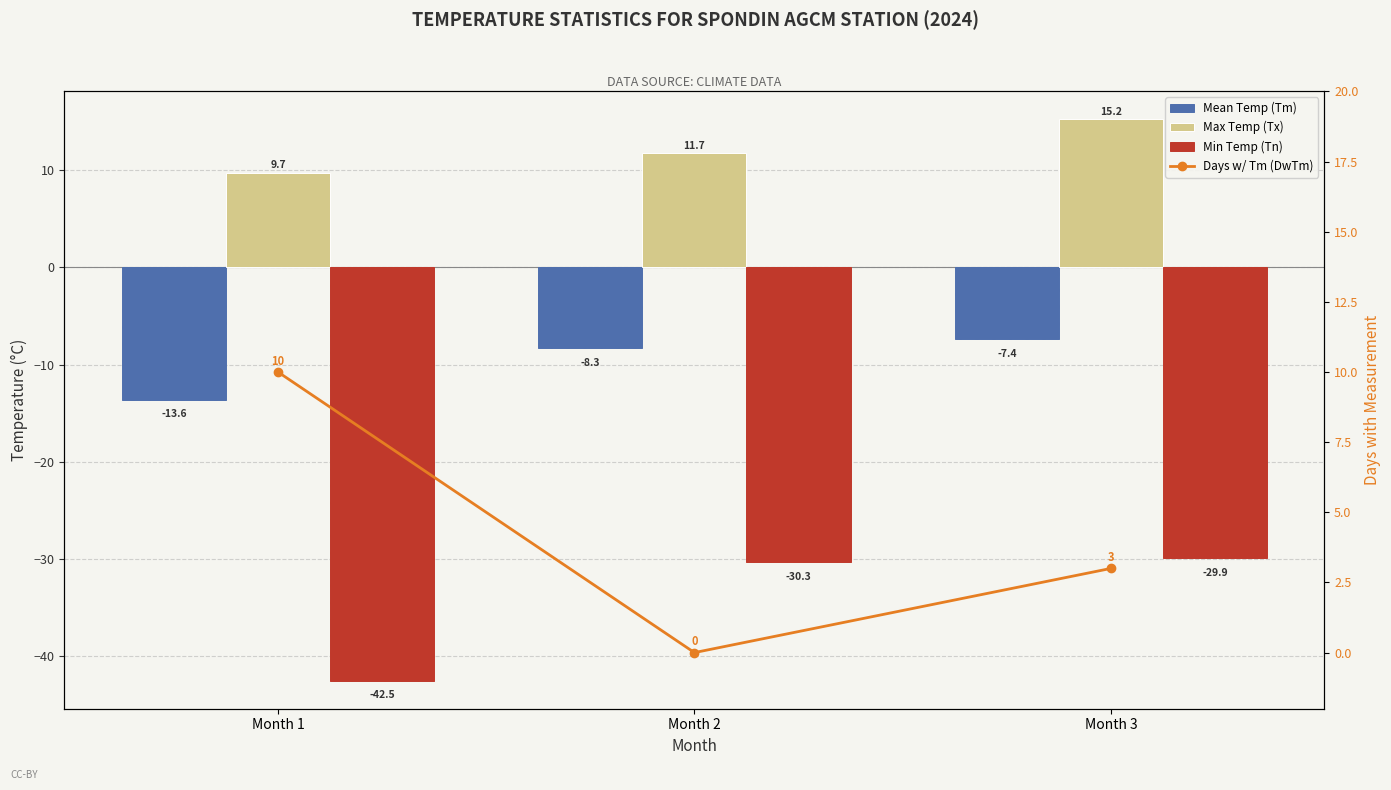

Reading right to left, what are all the values shown in this chart?

Mean Temp (Tm): -7.4	-8.3	-13.6
Max Temp (Tx): 15.2	11.7	9.7
Min Temp (Tn): -29.9	-30.3	-42.5
Days w/ Tm (DwTm): 3.0	0.0	10.0